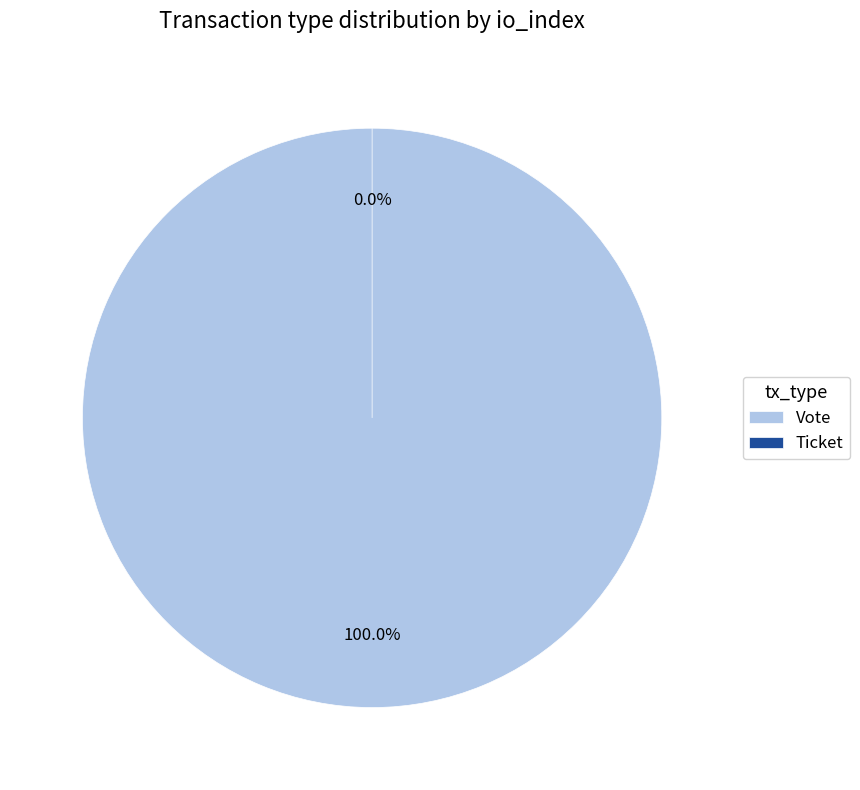

The Ticket slice represents 0% of the pie. True or false?

True